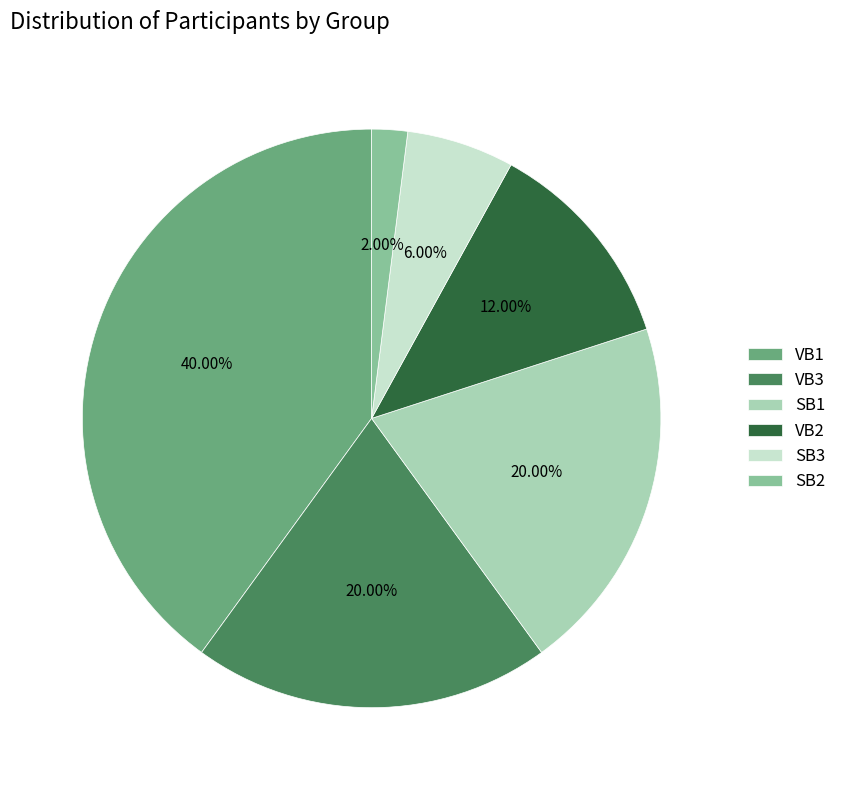

Does VB1 represent more than half of the total?

No